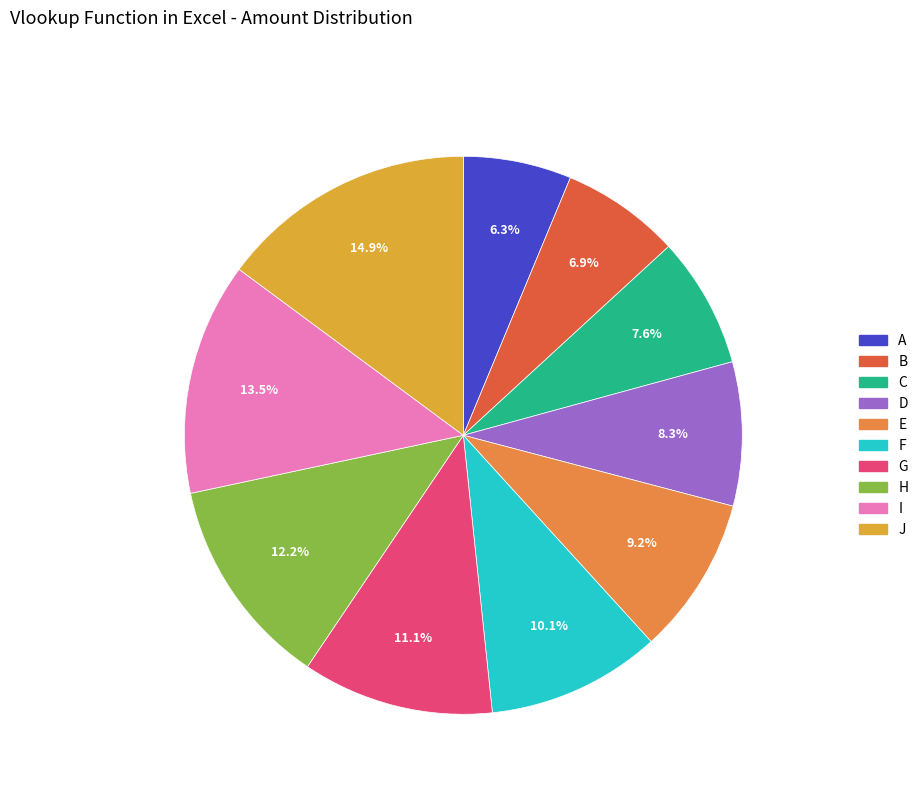

Do C and H together represent more than half of the pie?

No